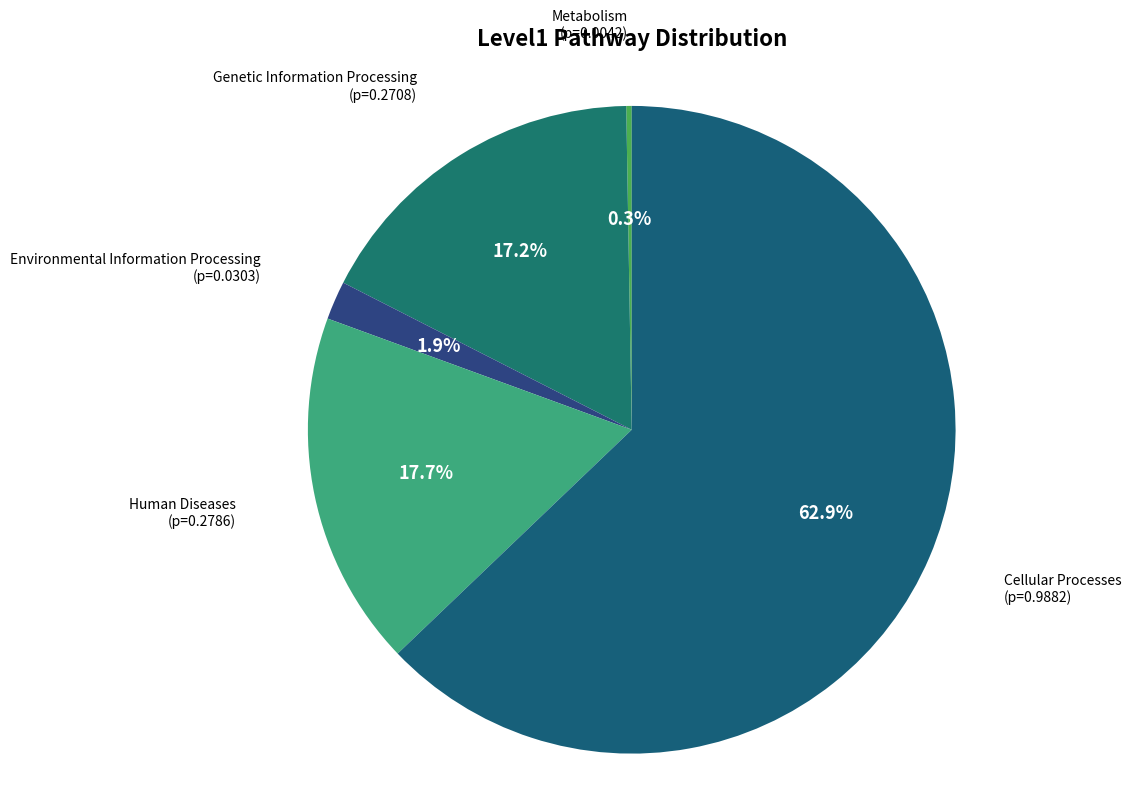

Count the number of slices in the pie.

5